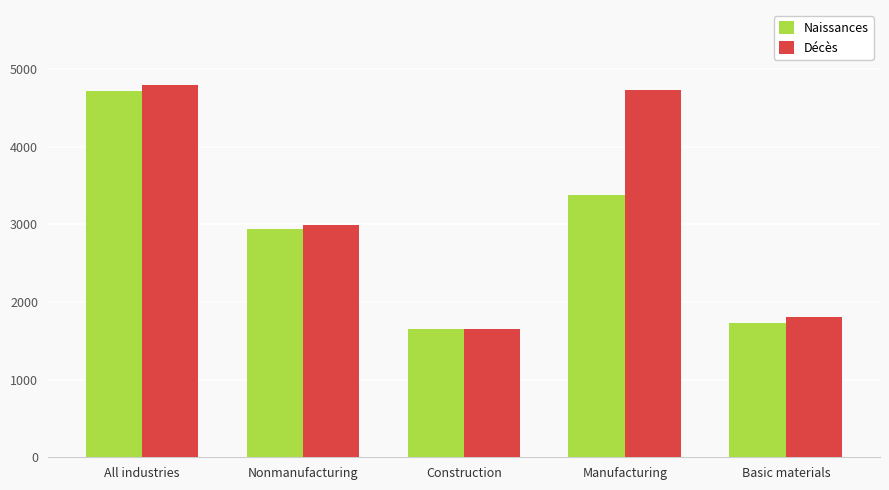

How many groups of bars are there?

5